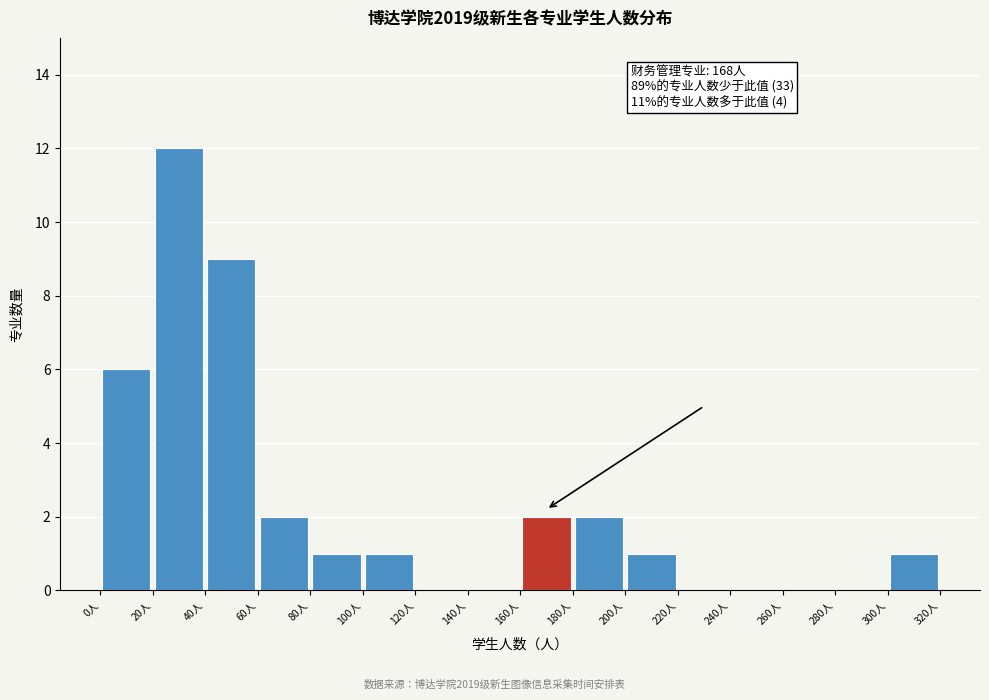

Over which range of the x-axis is the bar tallest?

20 to 40